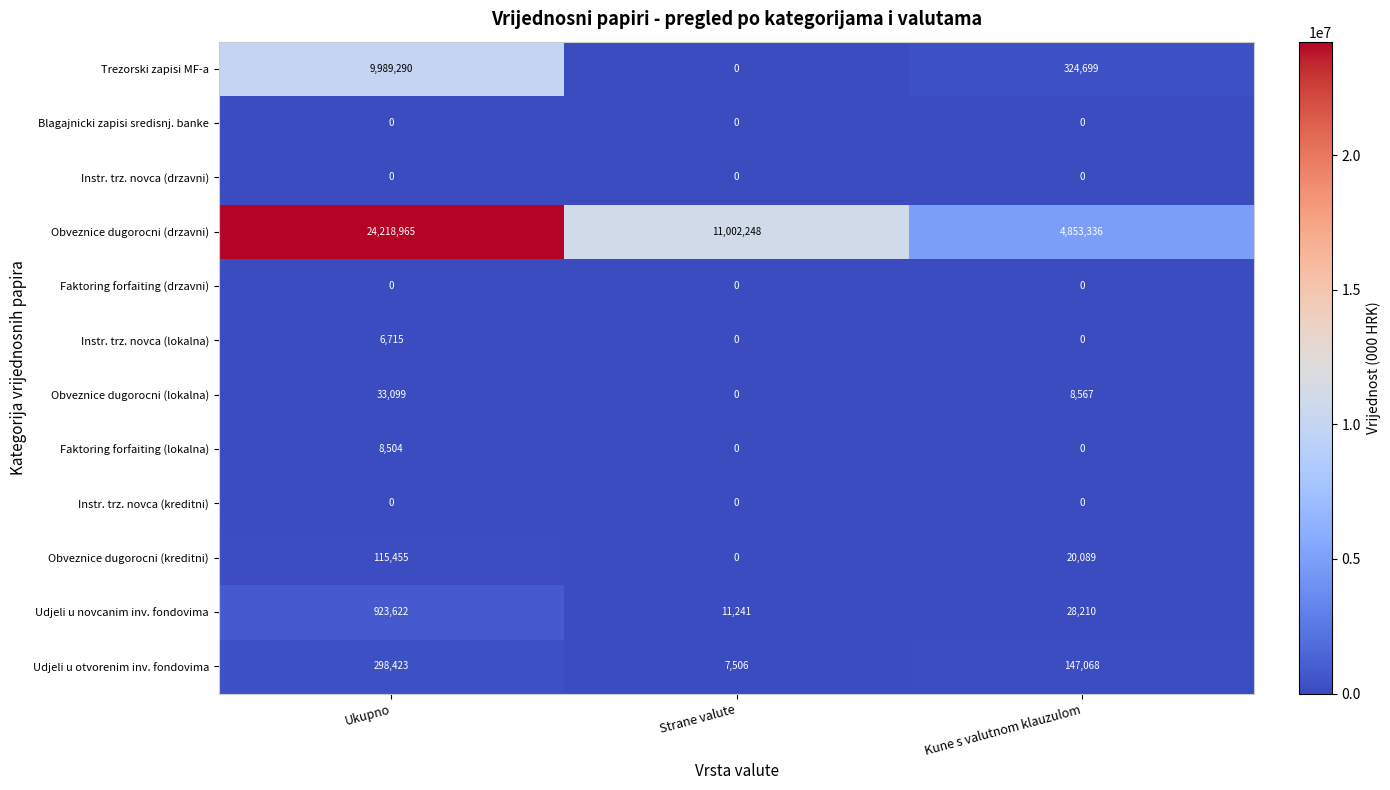

True or false: Instr. trz. novca (drzavni) has a value of 0 at Strane valute.

True